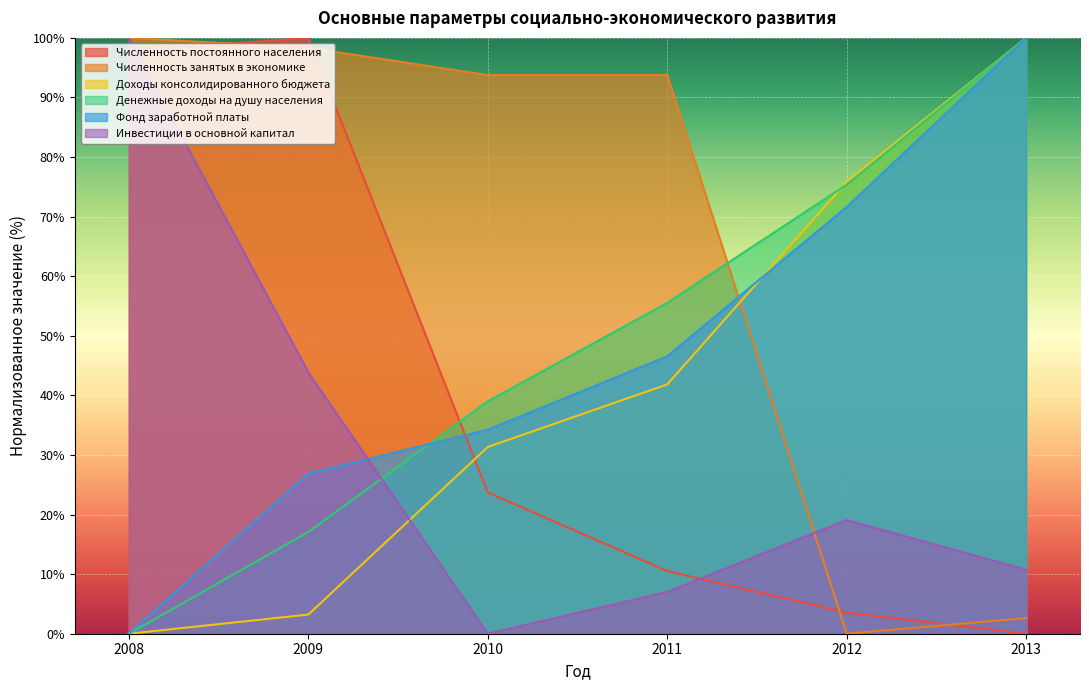

Which series has the largest total across all categories?

Численность занятых в экономике